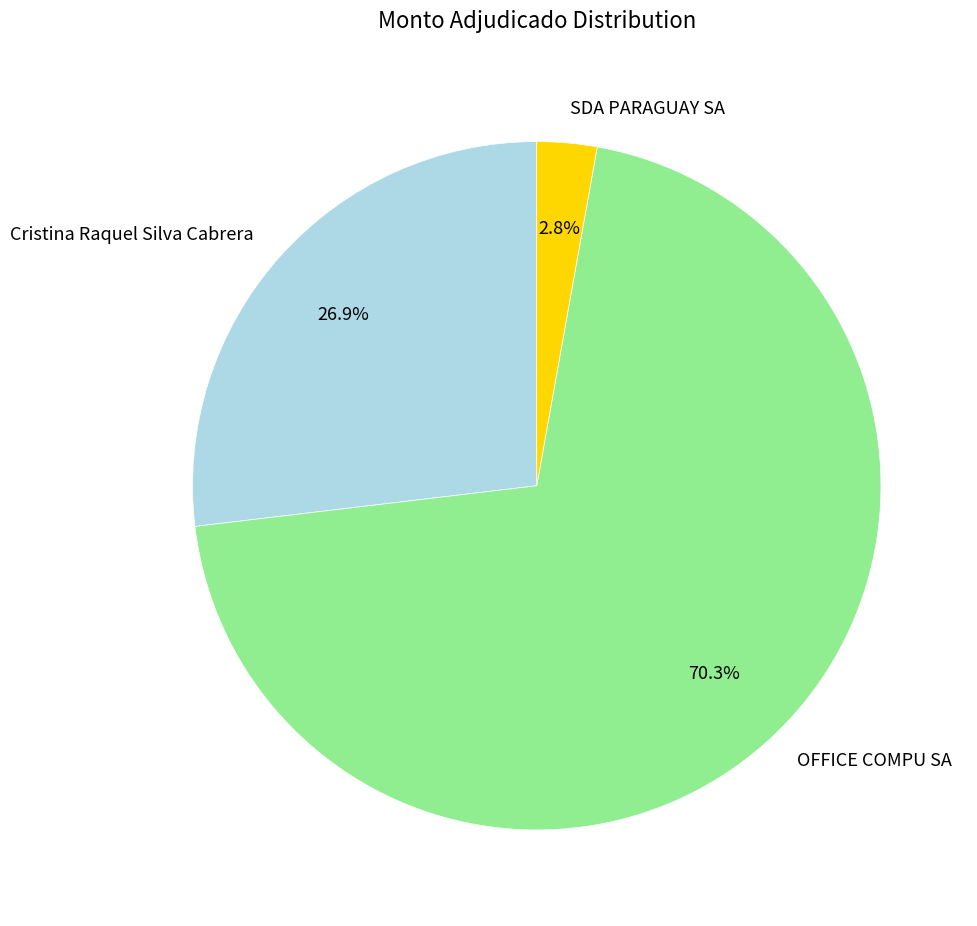

Does OFFICE COMPU SA represent more than half of the total?

Yes